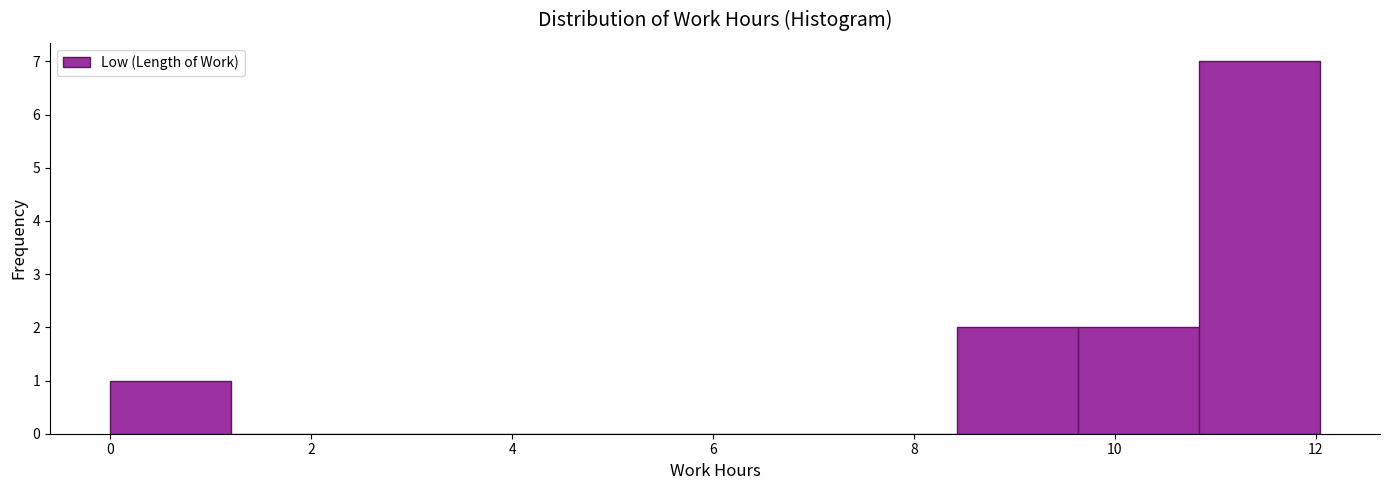

Reading left to right, transcribe this chart: for each bar, give the range it covers on the x-axis and its height. Neither the bar edges nor the heights are printed on the chart, so give them approximately, as read against the axes.

0.0 to 1.2: 1
1.2 to 2.4: 0
2.4 to 3.6: 0
3.6 to 4.8: 0
4.8 to 6.0: 0
6.0 to 7.2: 0
7.2 to 8.4: 0
8.4 to 9.6: 2
9.6 to 10.8: 2
10.8 to 12.0: 7